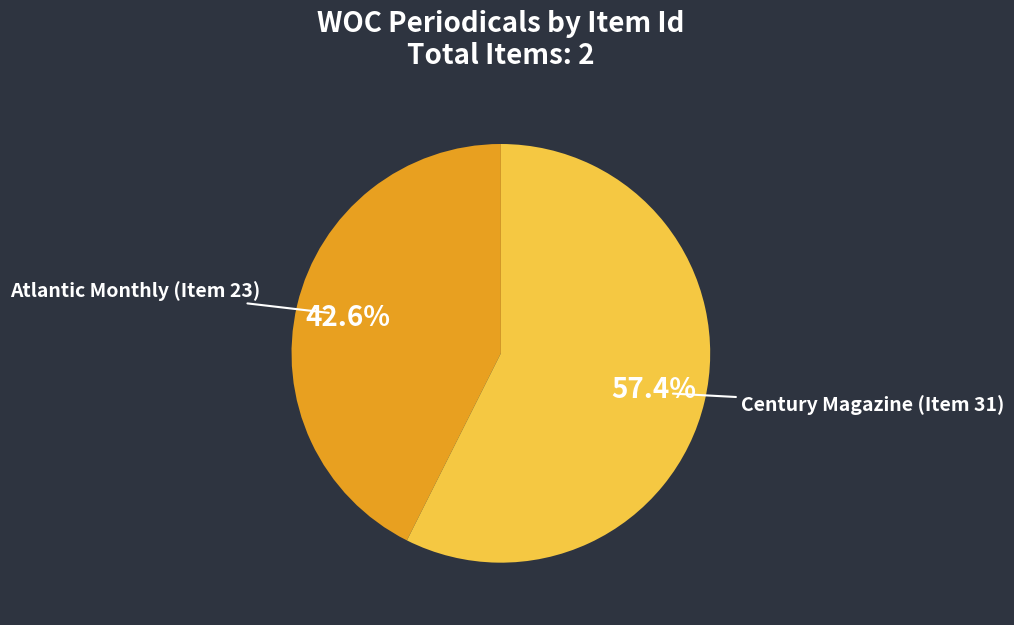

Which category has the biggest portion of the pie?

Century Magazine (Item 31)